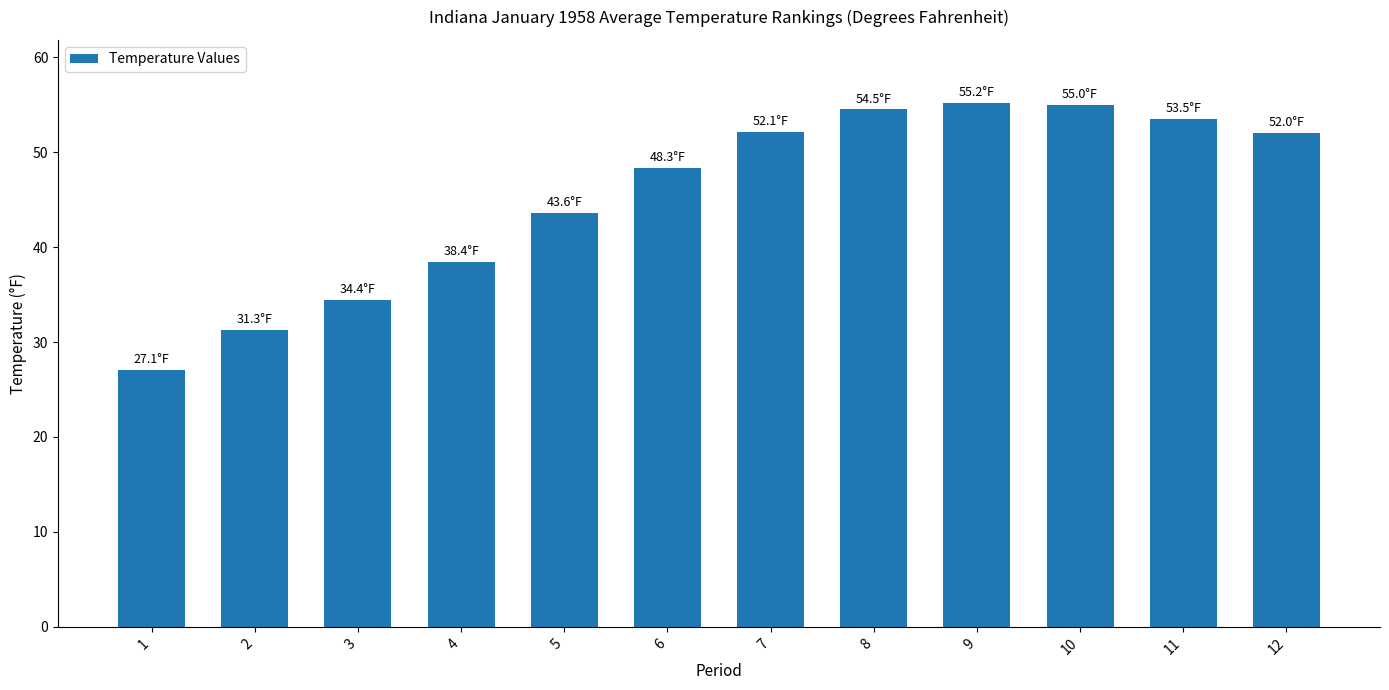

What is the sum of the values at 4 and 5?

82.0